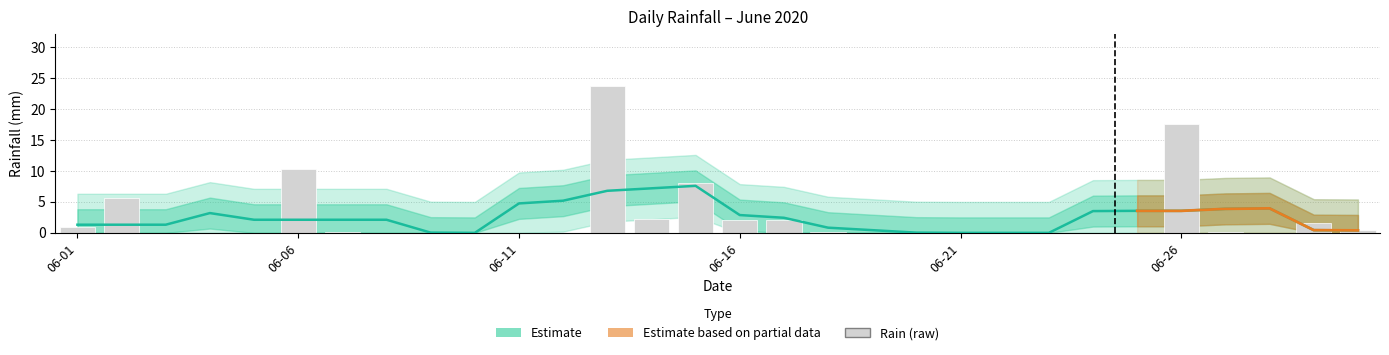

What is the value of the 13th bar from the left?

23.8